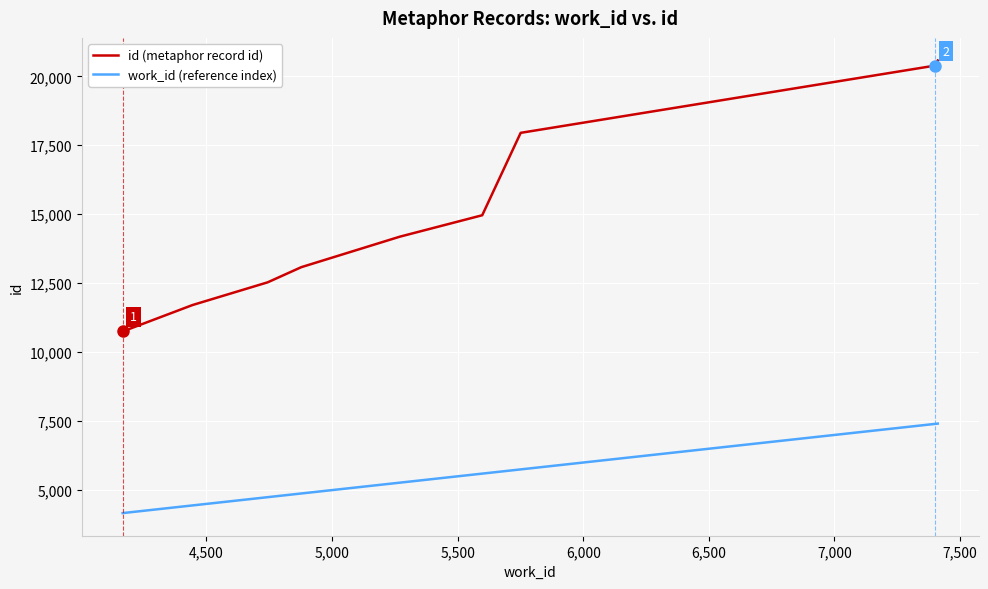

Which series has the widest spread of values?

id (metaphor record id)